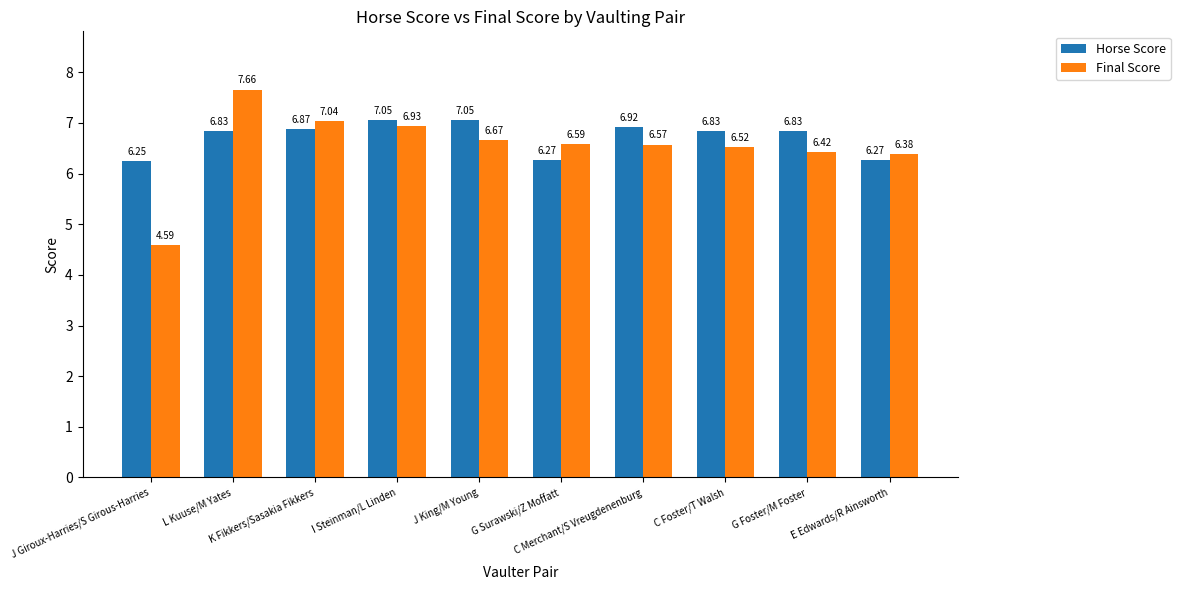

What are all the series names shown in the legend?

Horse Score, Final Score